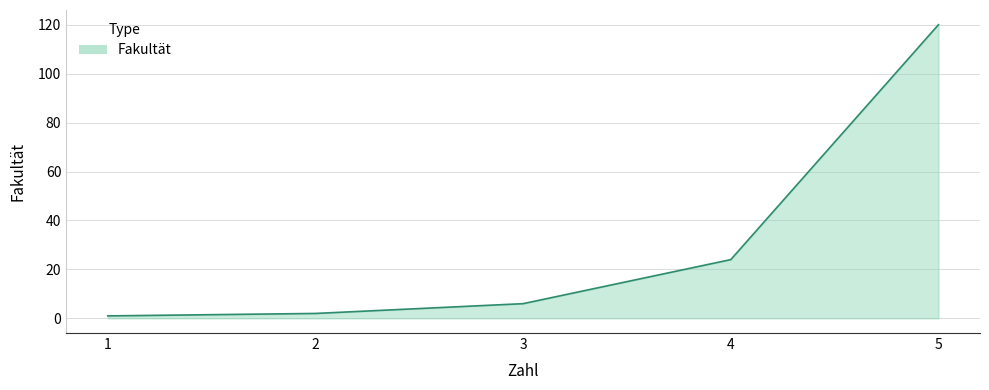

How many values are below 6?

2